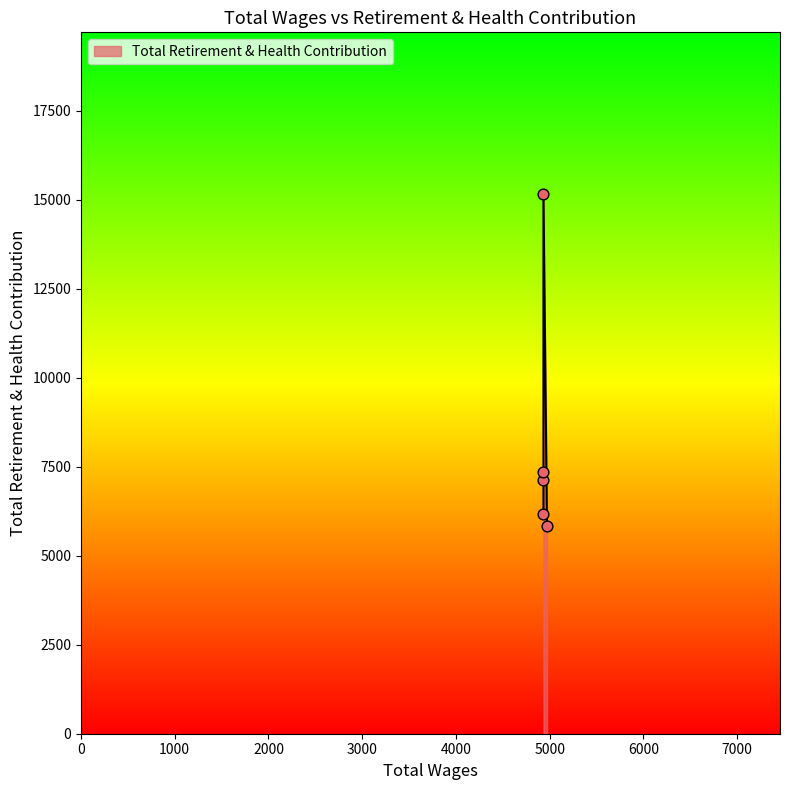

Between 4972.0 and 4934.0, which is larger?

4934.0